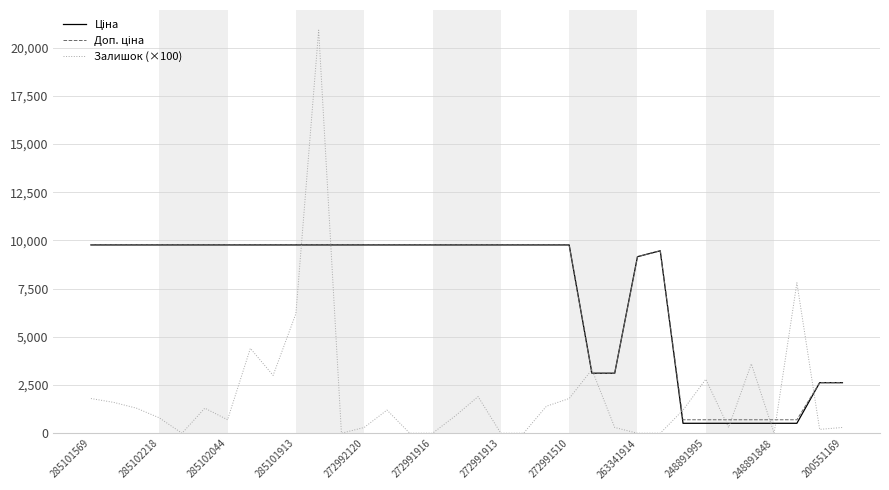

What is the greatest value displayed?

20900.0